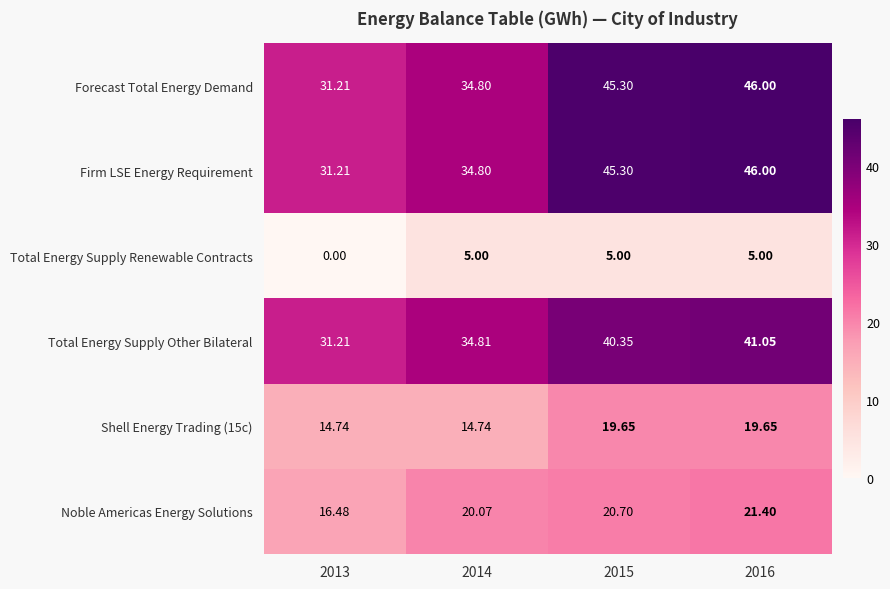

Is the value of Firm LSE Energy Requirement at 2014 greater than the value of Shell Energy Trading (15c) at 2016?

Yes